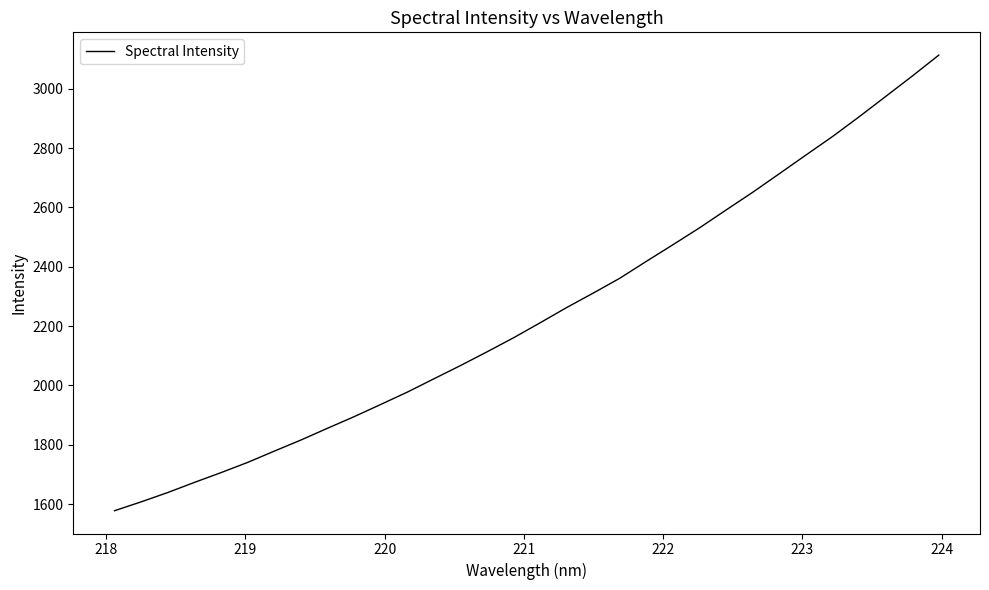

What is the minimum value shown in the chart?

1577.7